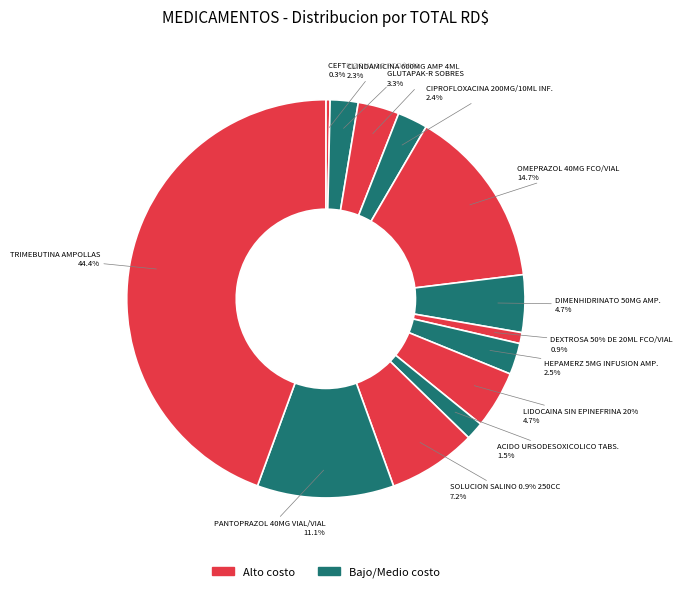

How many slices are in this pie chart?

13